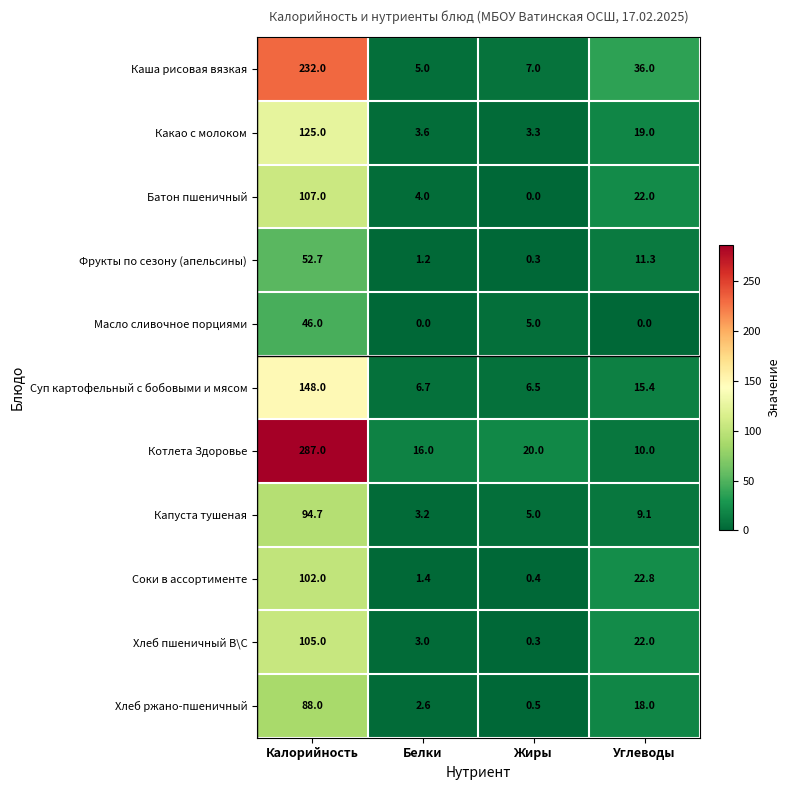

What is the average value of the Капуста тушеная series?

28.0